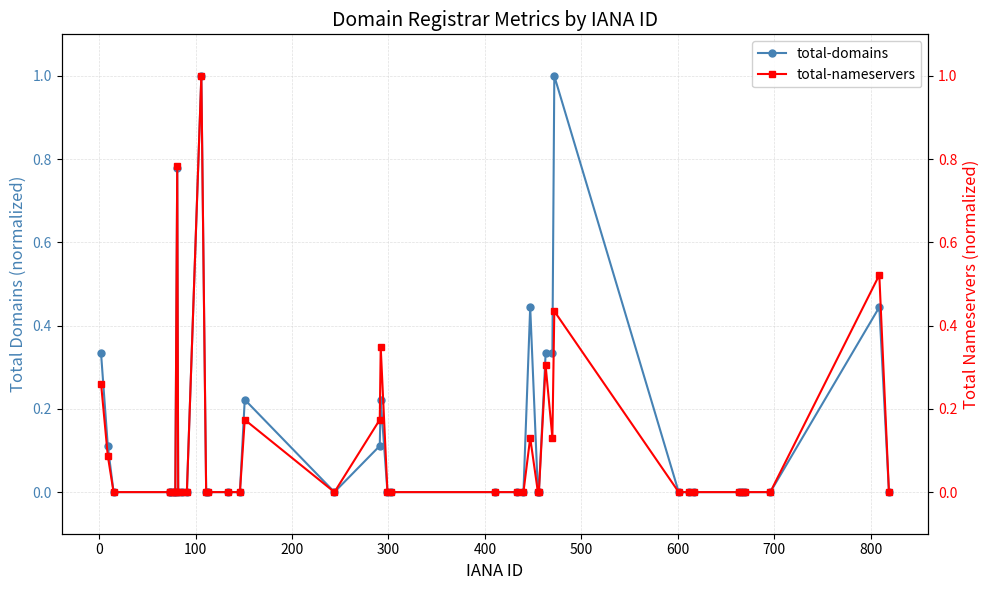

What is the value of the total-domains point at the 2nd from the left?

0.1